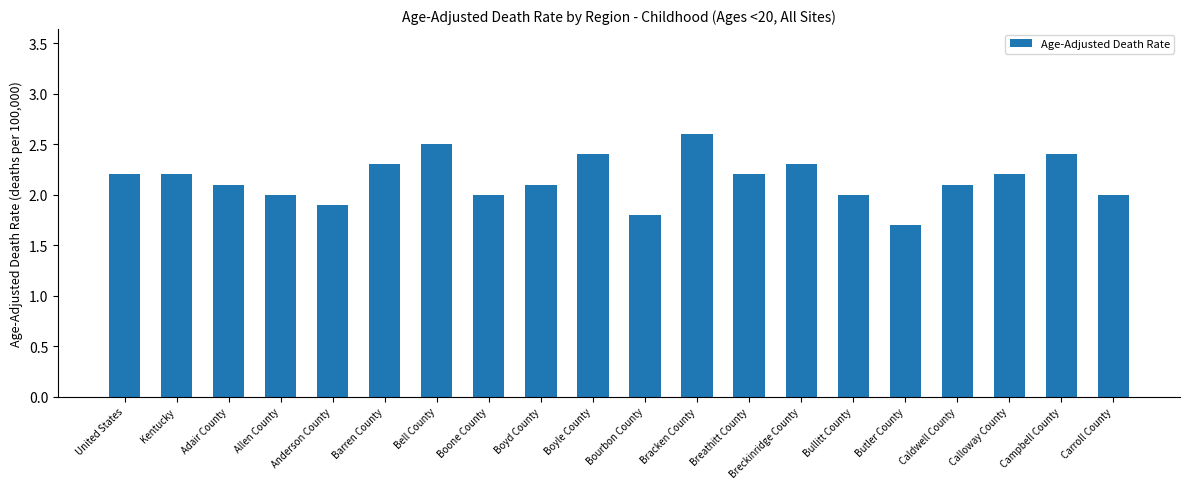

What value does the data have at Anderson County?

1.9